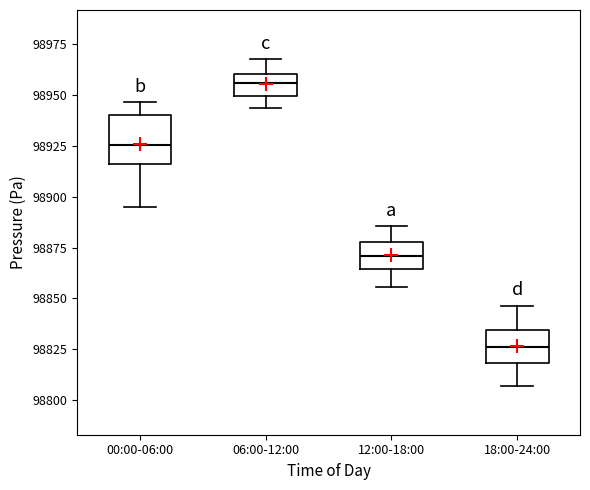

Reading left to right, read every box against the y-axis: the position of its median line, the range the box covers, and the ends of its whiskers. The values are not printed on the chart, so give them approximately, as read against the axis.

00:00-06:00: median 98925, box 98915 to 98940, whiskers 98895 to 98945
06:00-12:00: median 98955, box 98950 to 98960, whiskers 98945 to 98965
12:00-18:00: median 98870, box 98865 to 98880, whiskers 98855 to 98885
18:00-24:00: median 98825, box 98820 to 98835, whiskers 98805 to 98845